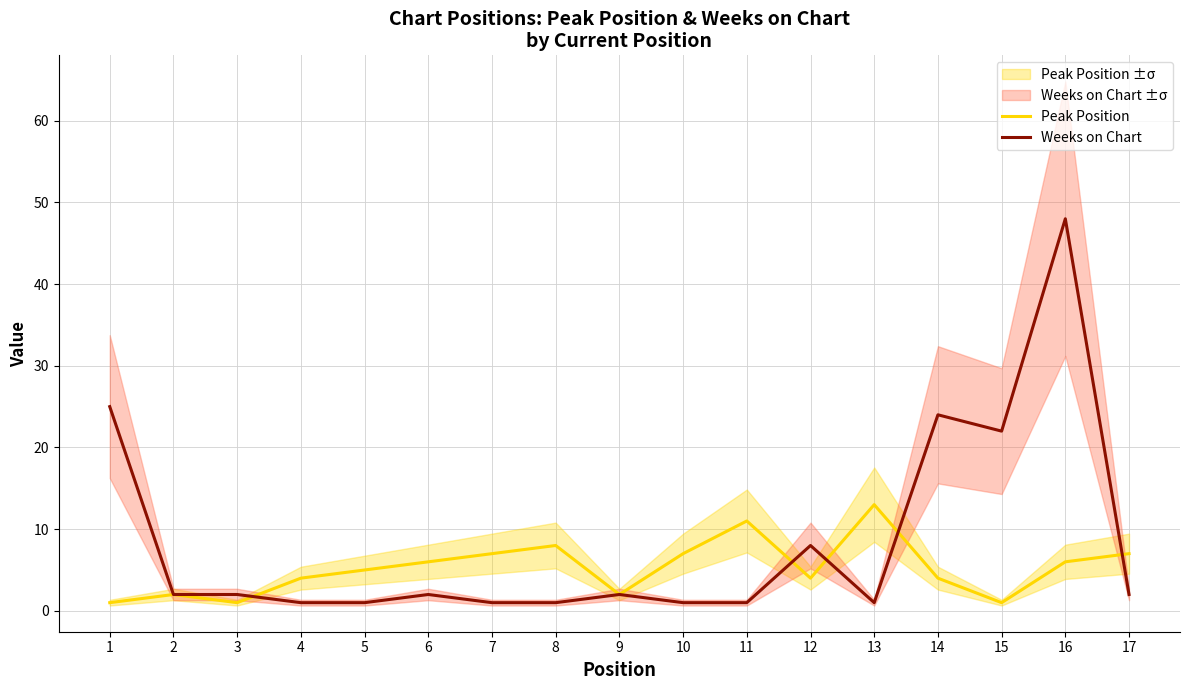

What is the greatest value displayed?

48